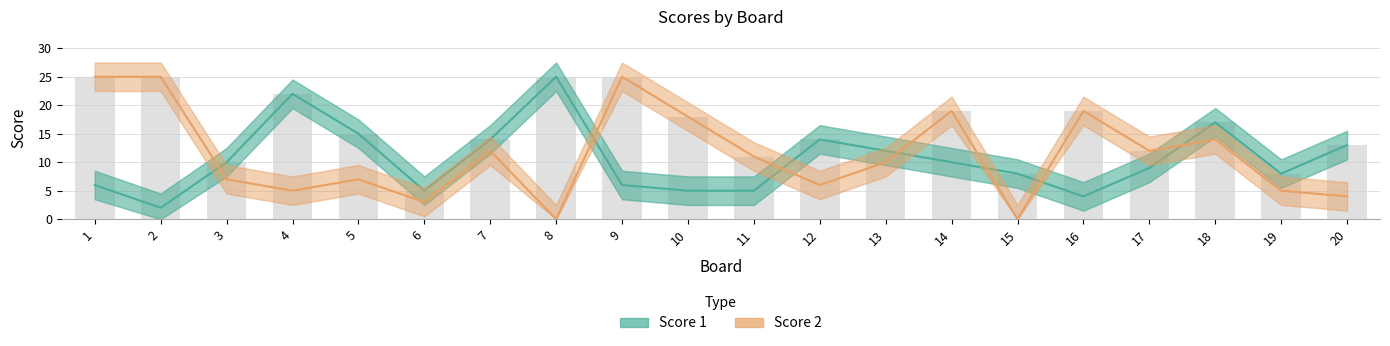

Where is Score 2 nearest to the value 12?

7